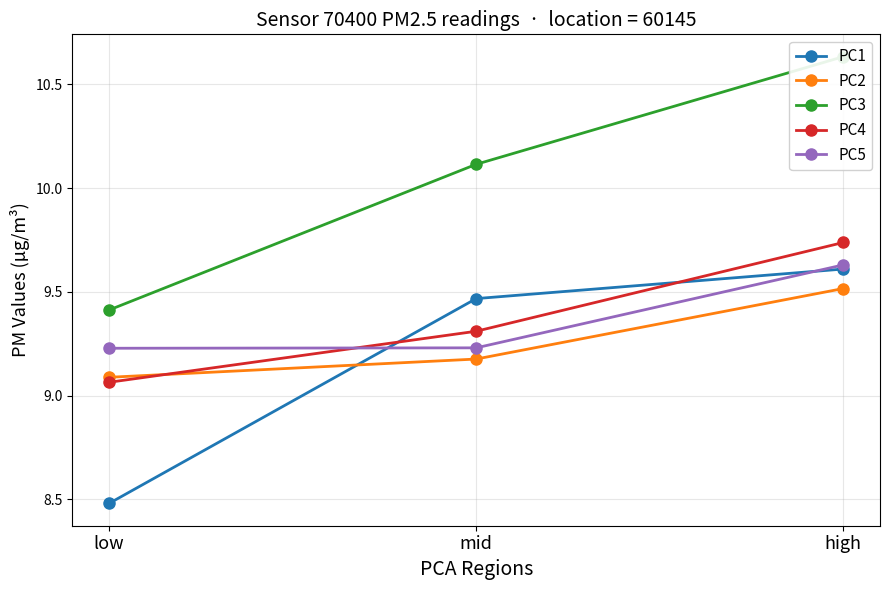

What is the label of the 2nd point from the left?

mid